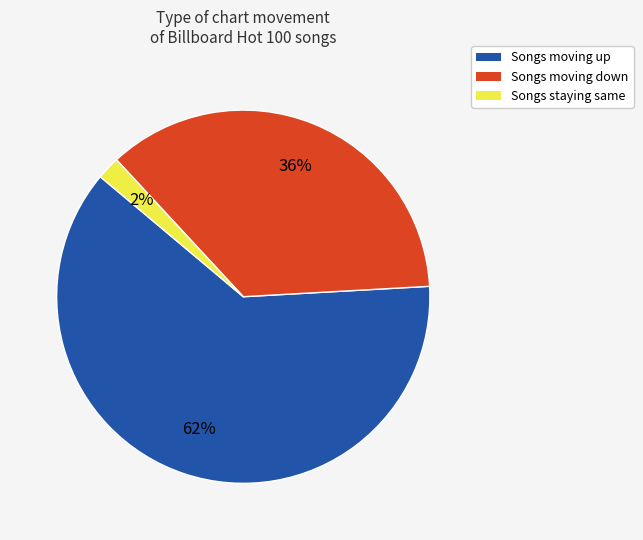

To the nearest percent, what is the average slice percentage?

33%